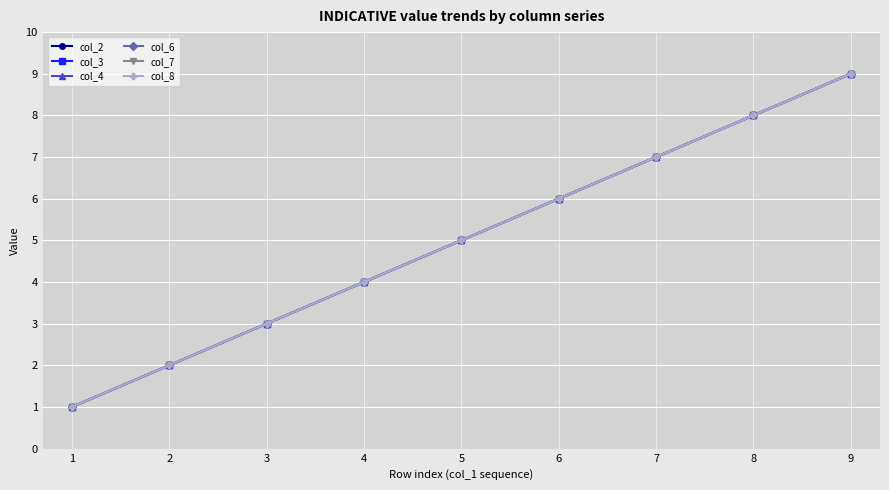

What is the difference between the maximum and second lowest values in the col_3 series?

7